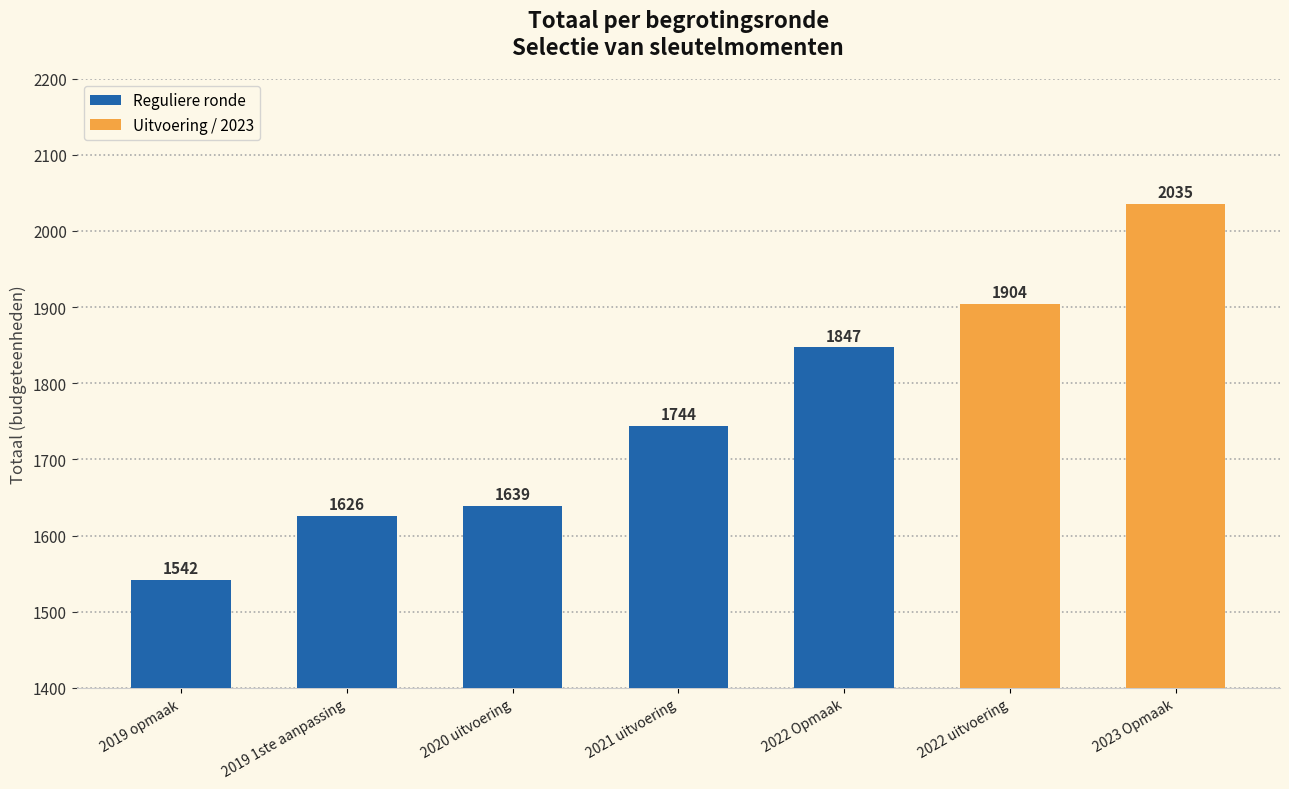

Reading left to right, transcribe all the data shown in this chart.

2019 opmaak=1542	2019 1ste aanpassing=1626	2020 uitvoering=1639	2021 uitvoering=1744	2022 Opmaak=1847	2022 uitvoering=1904	2023 Opmaak=2035